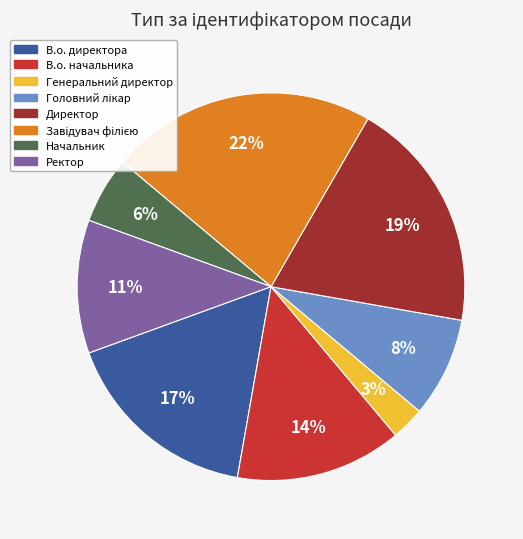

Which has a higher value, Ректор or Генеральний директор?

Ректор